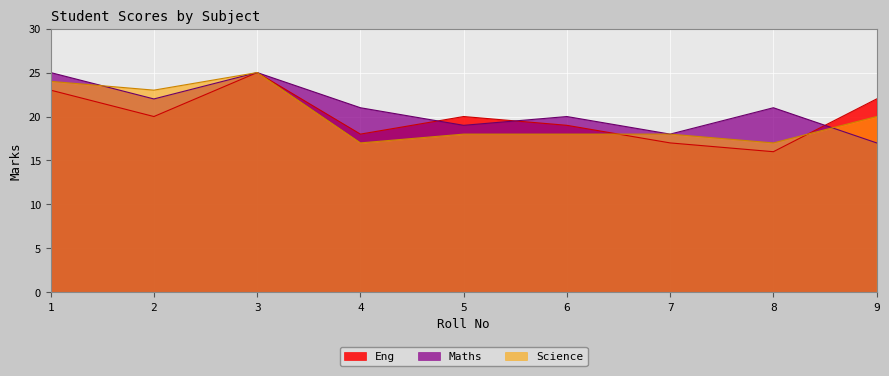

True or false: Maths and Science intersect in this chart.

True